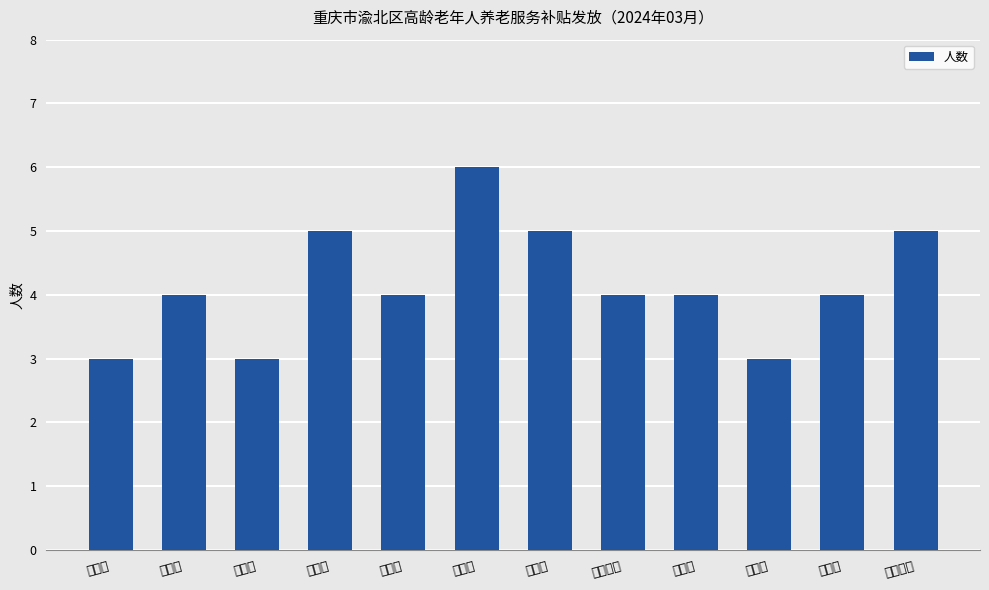

What is the minimum value shown in the chart?

3